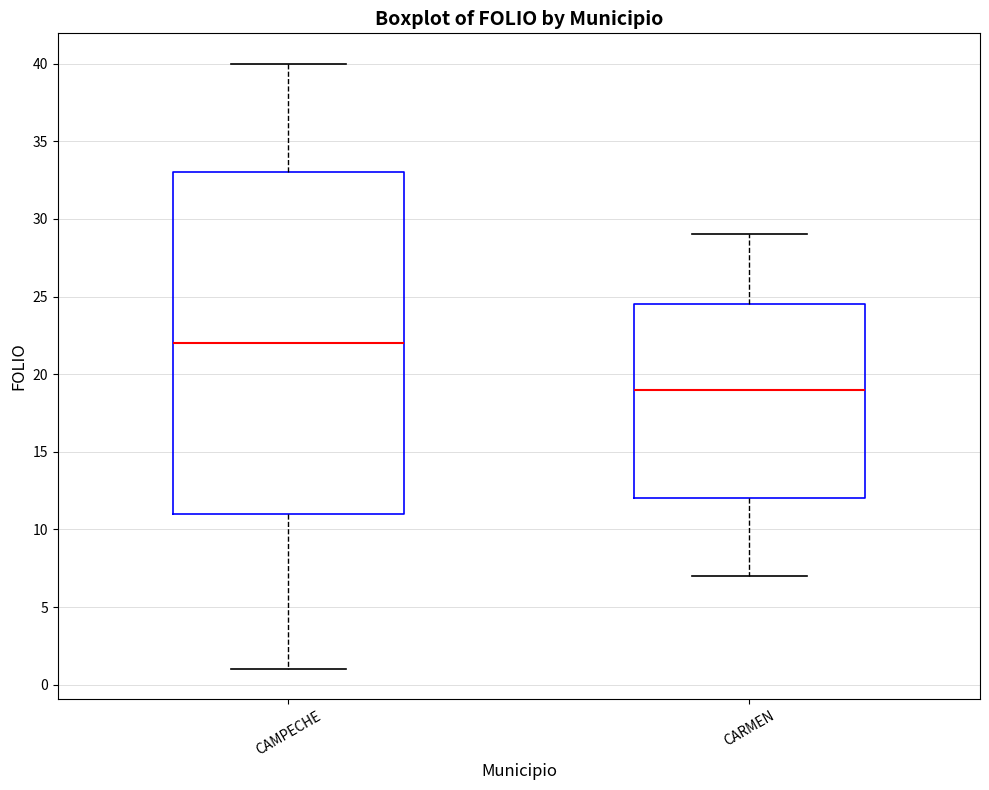

Which box is the tallest, from its lower edge to its upper edge?

CAMPECHE